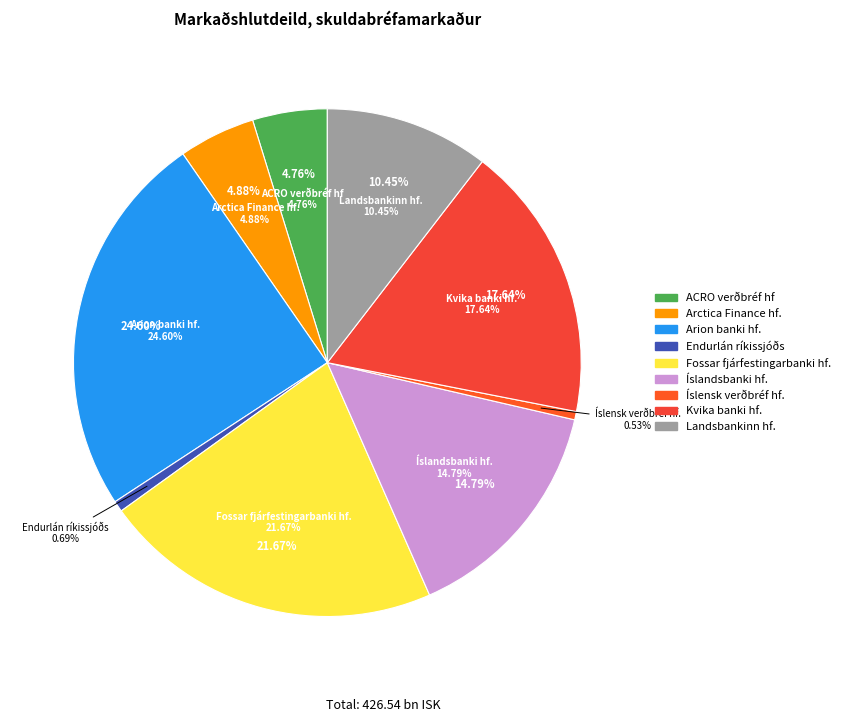

To the nearest percent, what is the average slice percentage?

11%